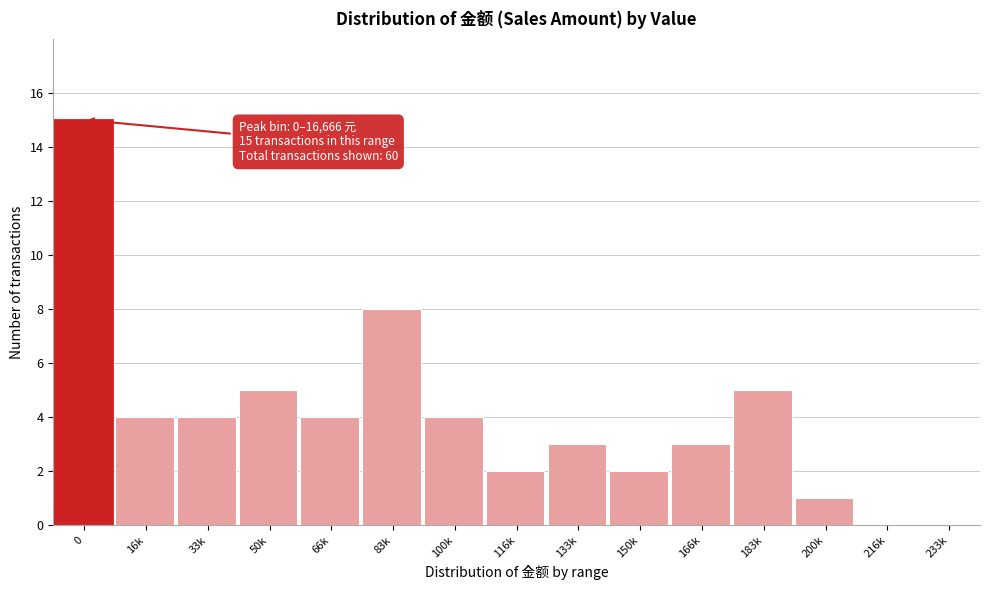

Reading left to right, list all the values displayed in this chart.

0=15	16k=4	33k=4	50k=5	66k=4	83k=8	100k=4	116k=2	133k=3	150k=2	166k=3	183k=5	200k=1	216k=0	233k=0